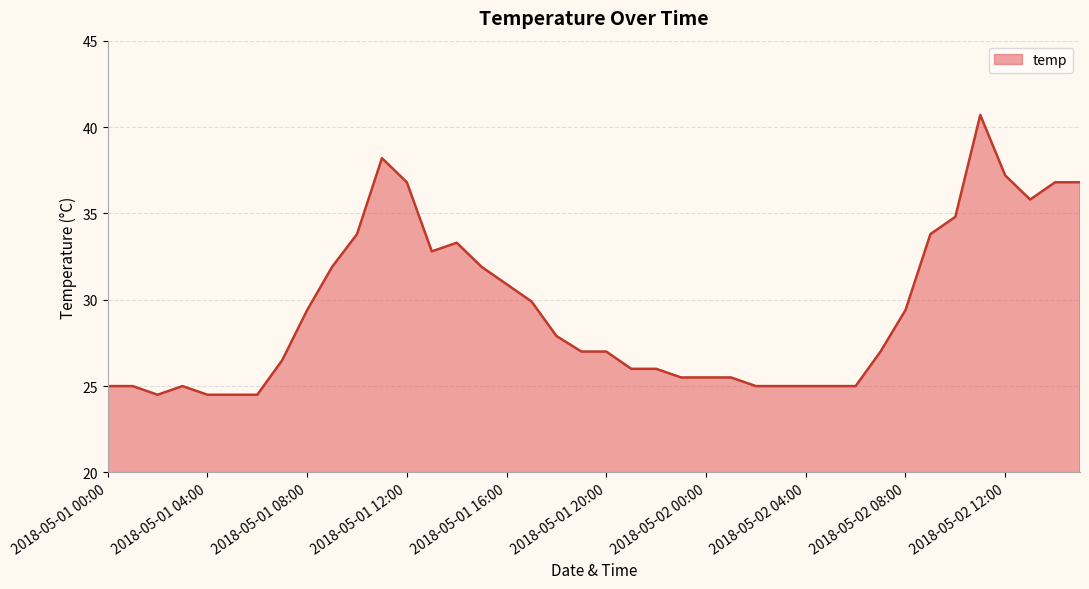

What is the minimum value shown in the chart?

24.5